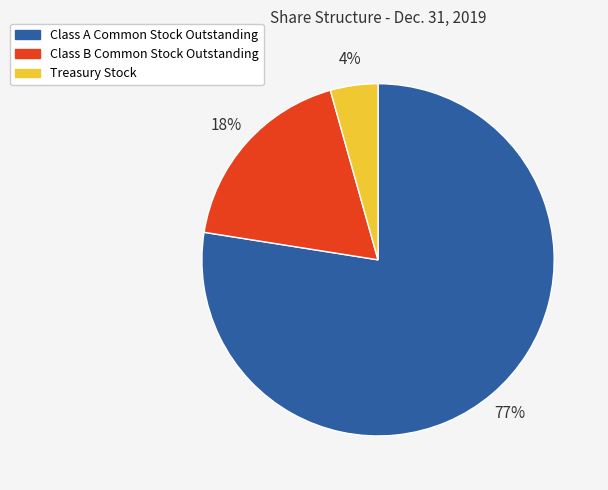

Does Class B Common Stock Outstanding represent more than half of the total?

No